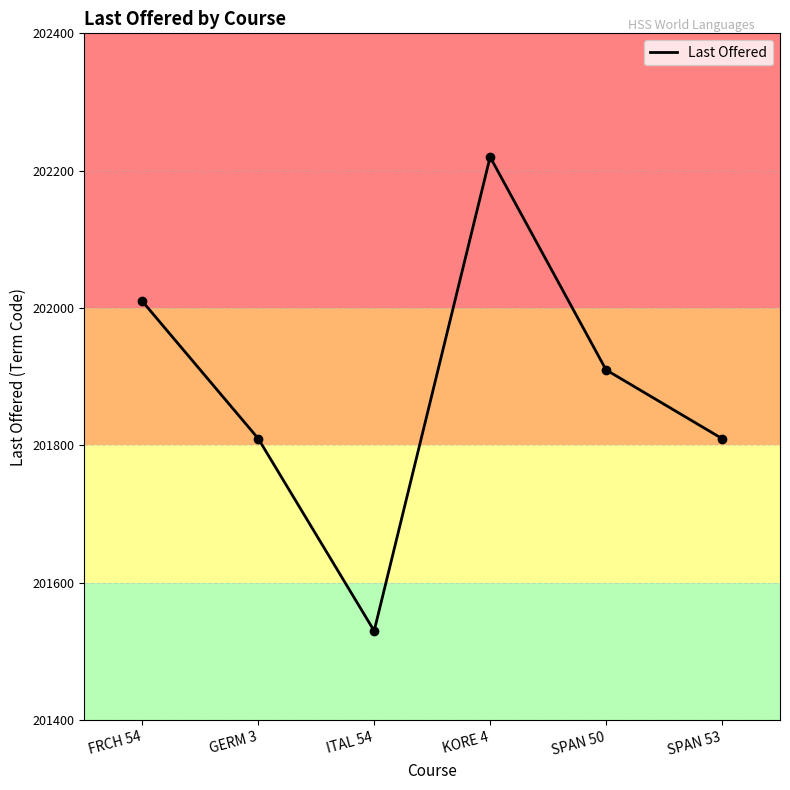

What position from the right is FRCH 54?

6